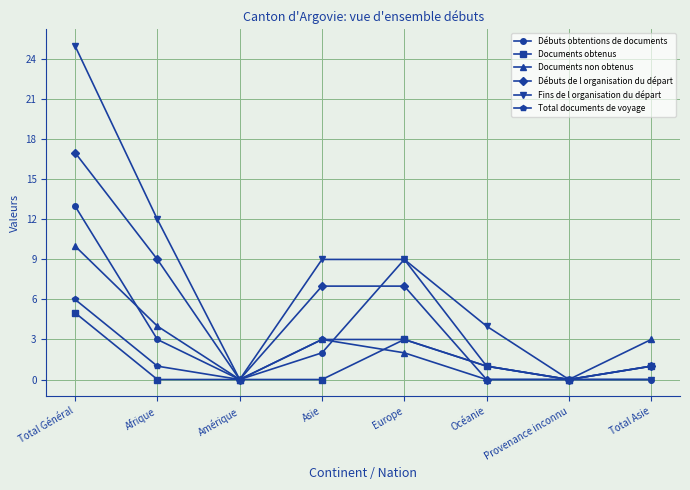

What is the label of the 7th point from the left?

Provenance inconnu